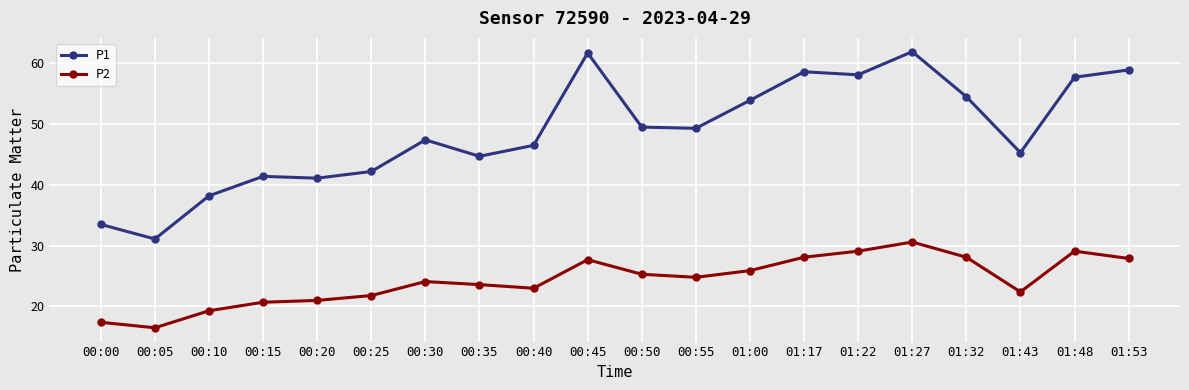

Which series has the largest total across all categories?

P1